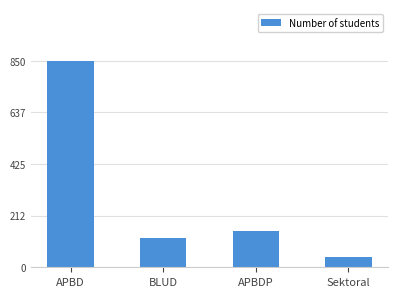

What is the average value?

290